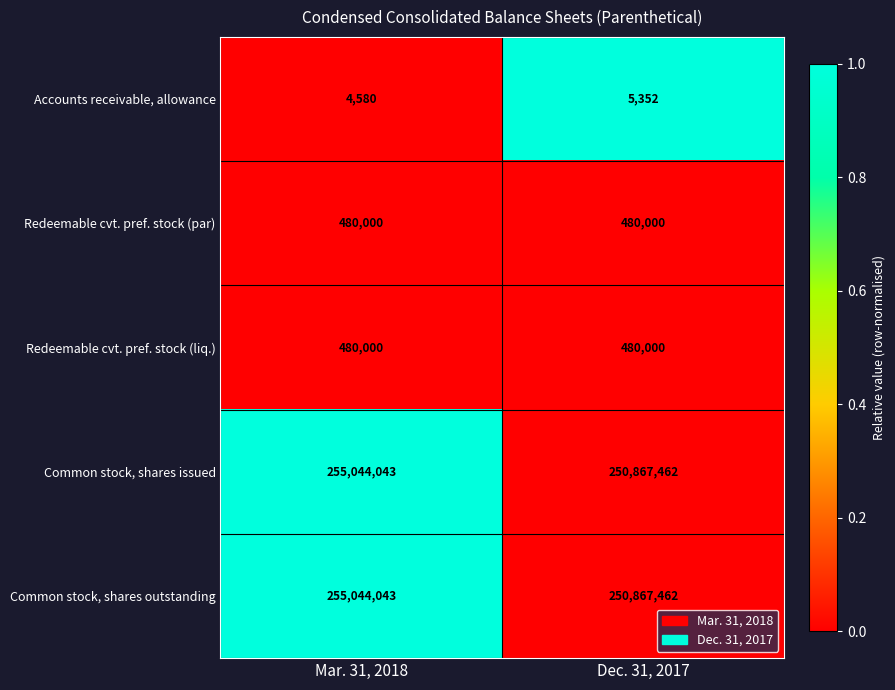

The value of Redeemable cvt. pref. stock (par) at Dec. 31, 2017 is 480000. True or false?

True